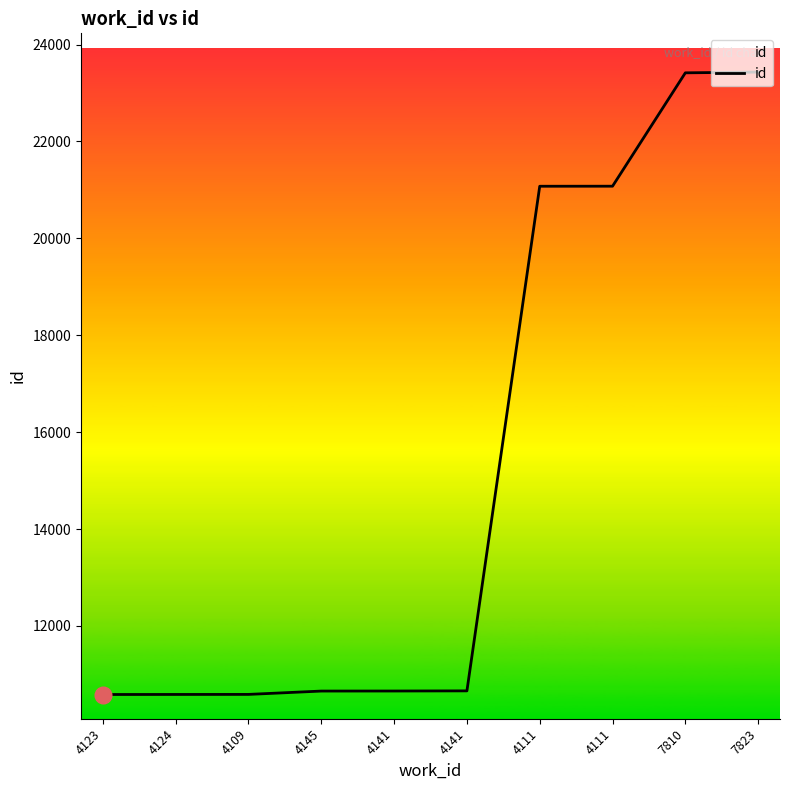

List the labels in order of value, largest first.

7823, 7810, 4111, 4111, 4141, 4141, 4145, 4109, 4124, 4123